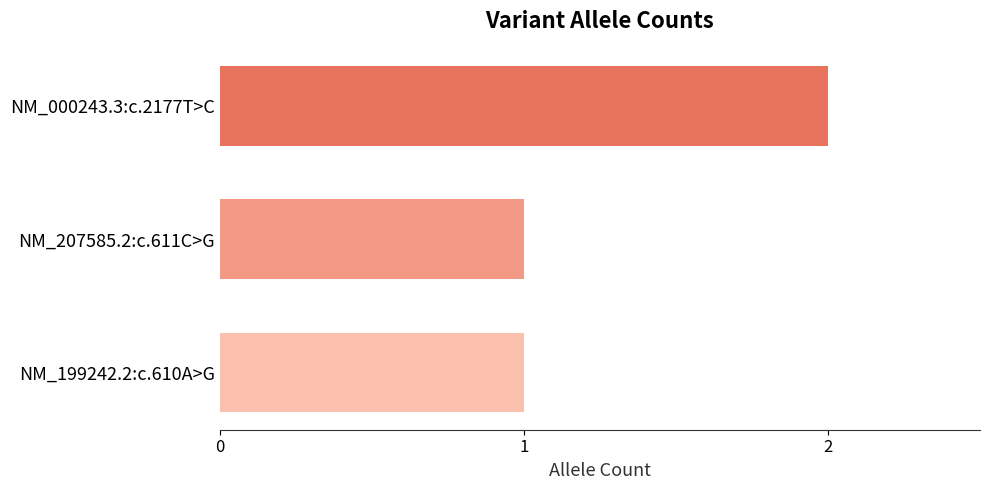

What is the smallest value displayed?

1